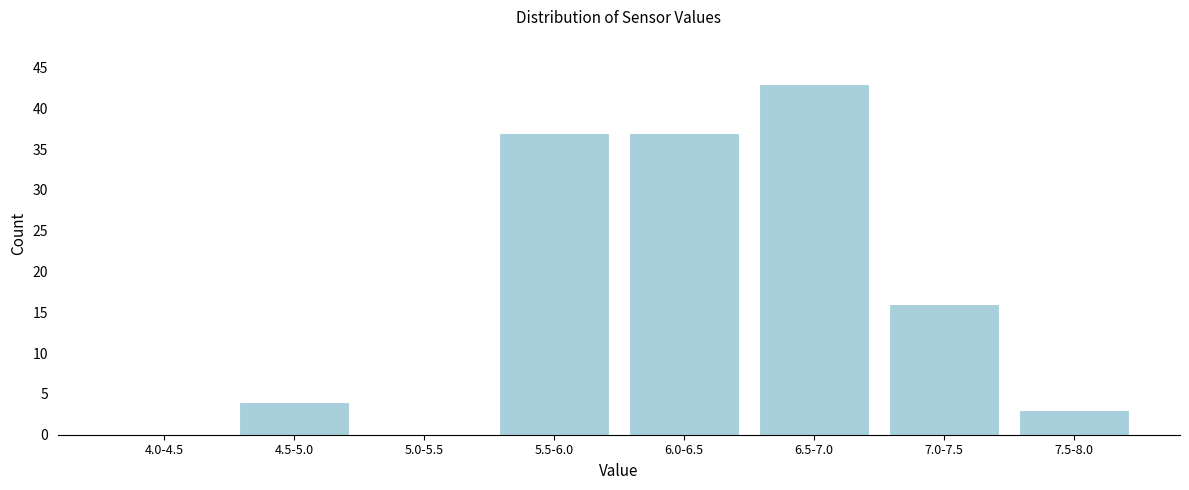

Reading left to right, what are all the values shown in this chart?

4.0-4.5=0	4.5-5.0=4	5.0-5.5=0	5.5-6.0=37	6.0-6.5=37	6.5-7.0=43	7.0-7.5=16	7.5-8.0=3